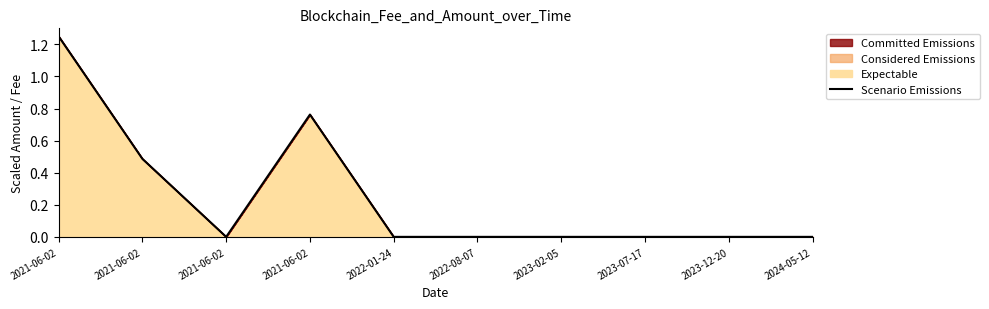

What is the greatest value displayed?

1.3